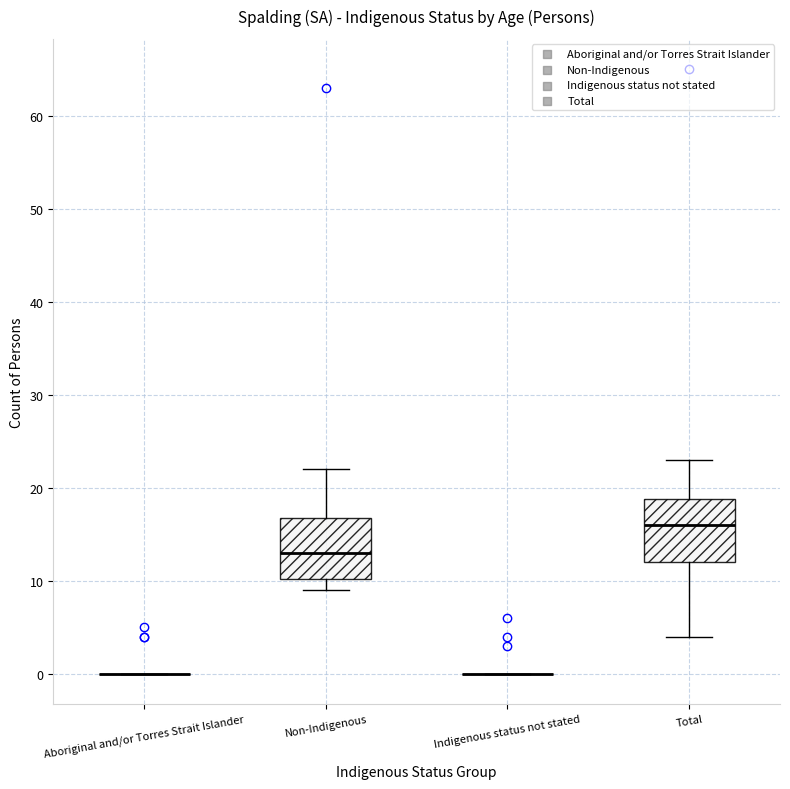

Reading left to right, read every box against the y-axis: the position of its median line, the range the box covers, and the ends of its whiskers. The values are not printed on the chart, so give them approximately, as read against the axis.

Aboriginal and/or Torres Strait Islander: box collapsed to a line at 0, whiskers 0 to 0
Non-Indigenous: median 13, box 10 to 17, whiskers 9 to 22
Indigenous status not stated: box collapsed to a line at 0, whiskers 0 to 0
Total: median 16, box 12 to 19, whiskers 4 to 23